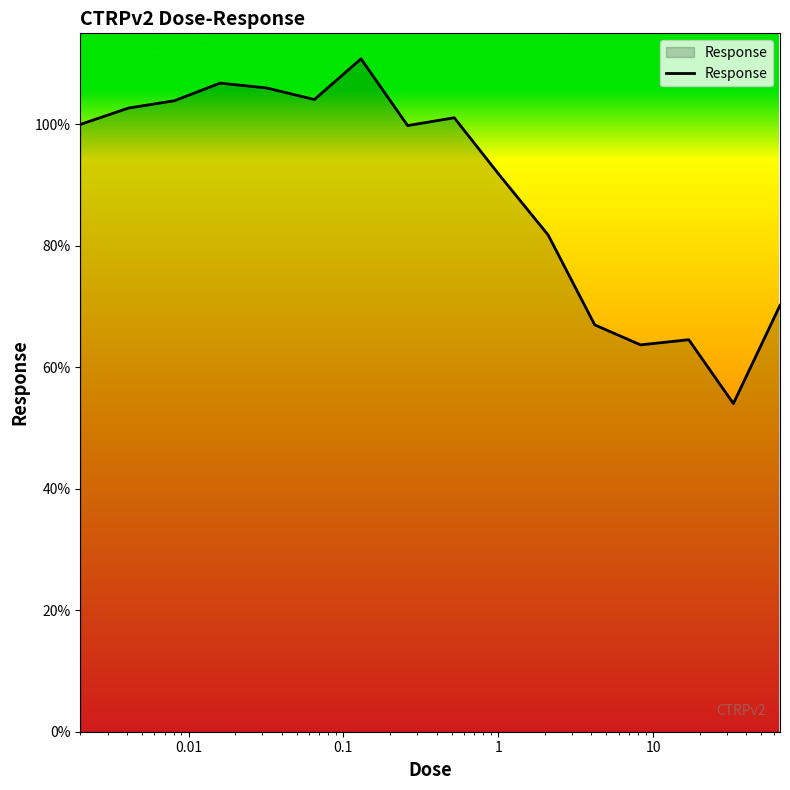

What is the difference between the maximum and minimum values?

56.8